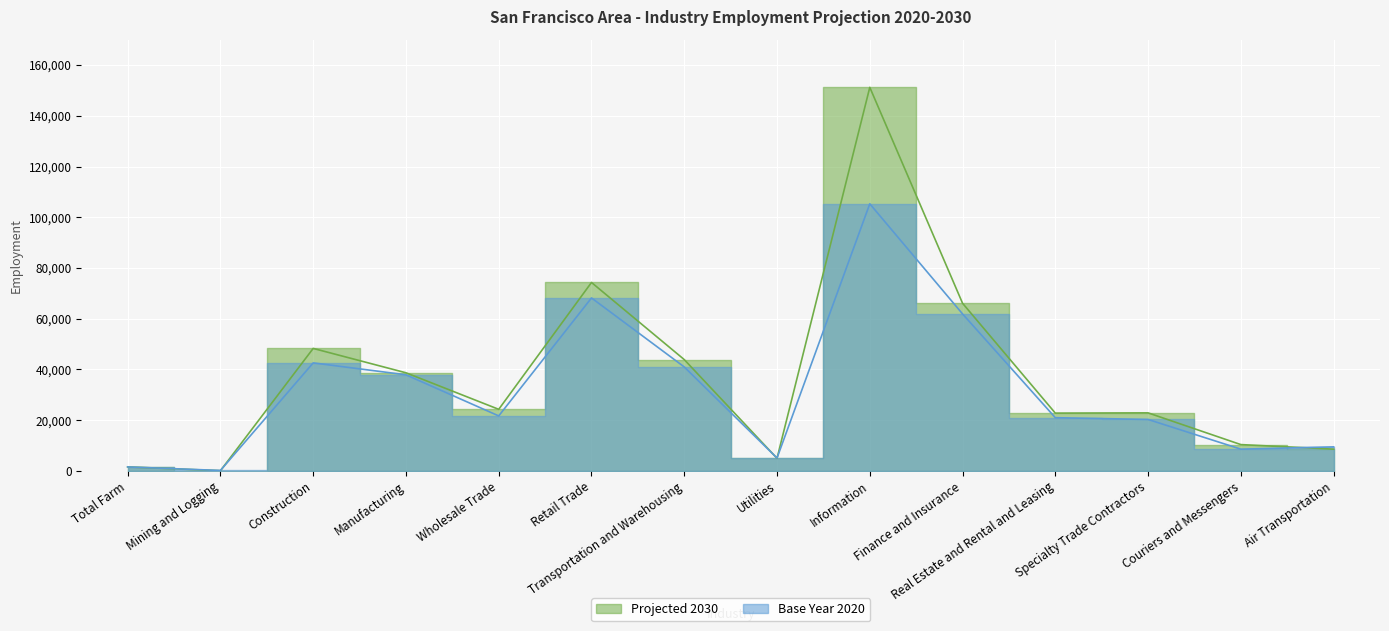

Which category has the lowest value across all series?

Mining and Logging